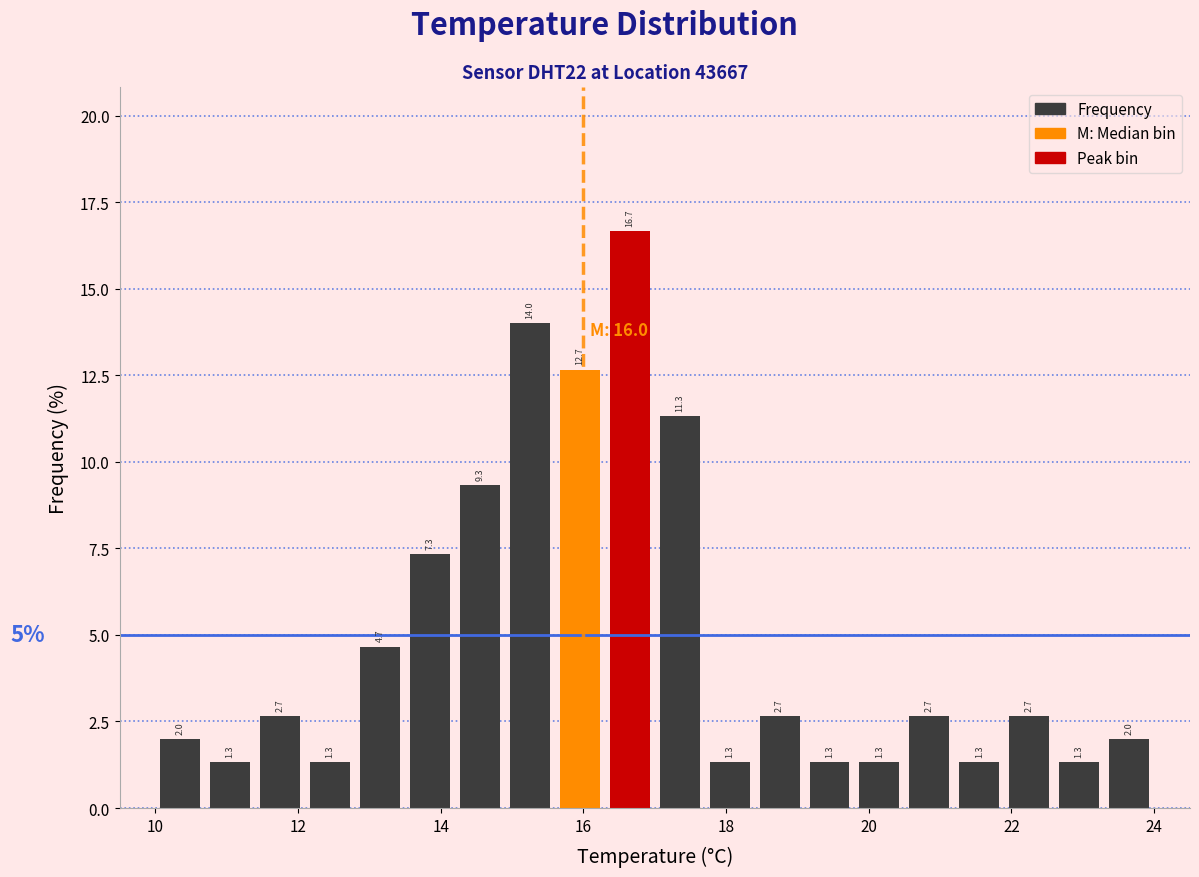

Around what value on the x-axis is the tallest bar? Give the approximate position of its centre, as read against the axis.

16.6